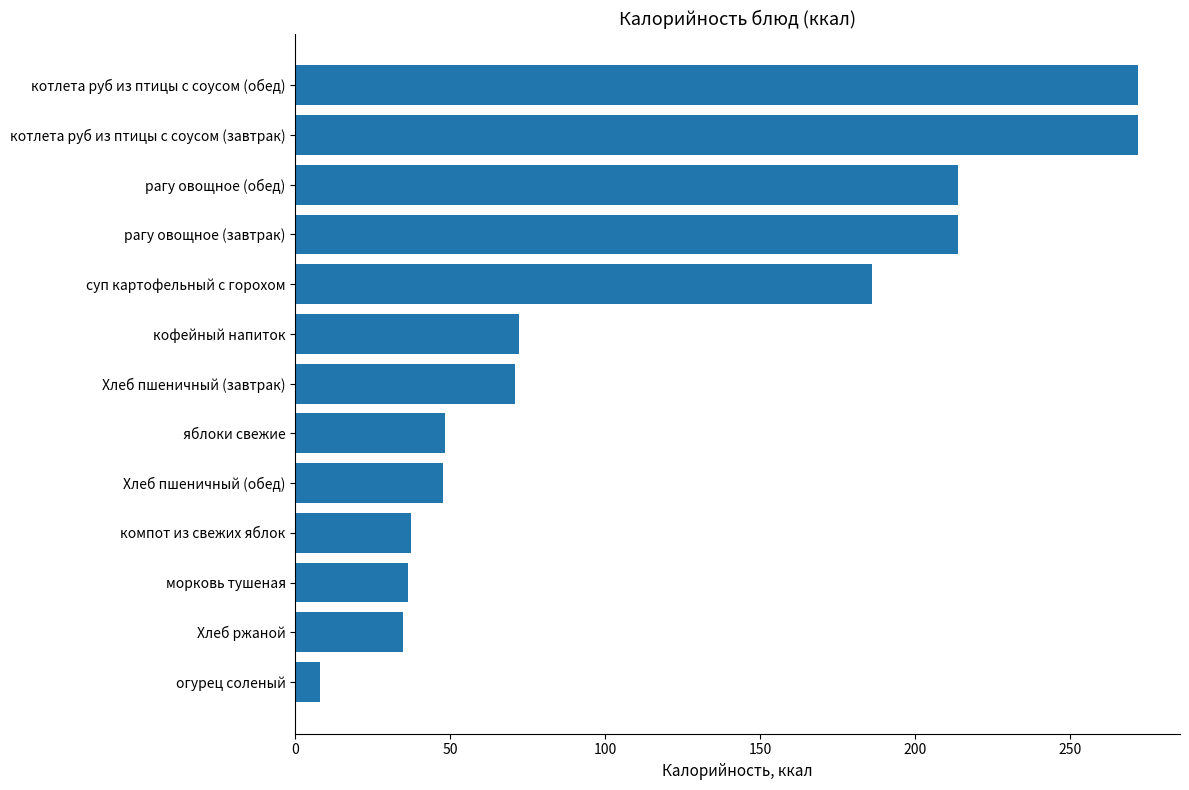

What is the sum of all values?

1512.6